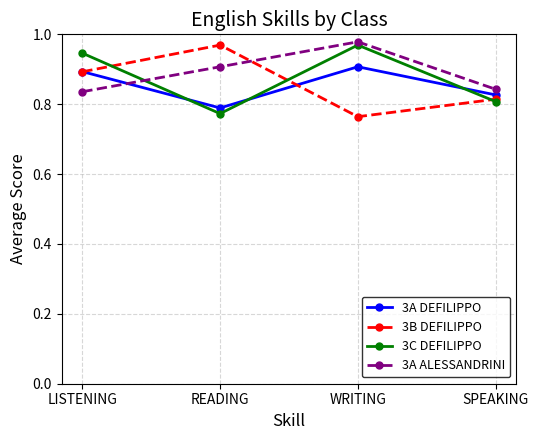

Between which two adjacent categories do 3B DEFILIPPO and 3C DEFILIPPO first intersect?

LISTENING and READING